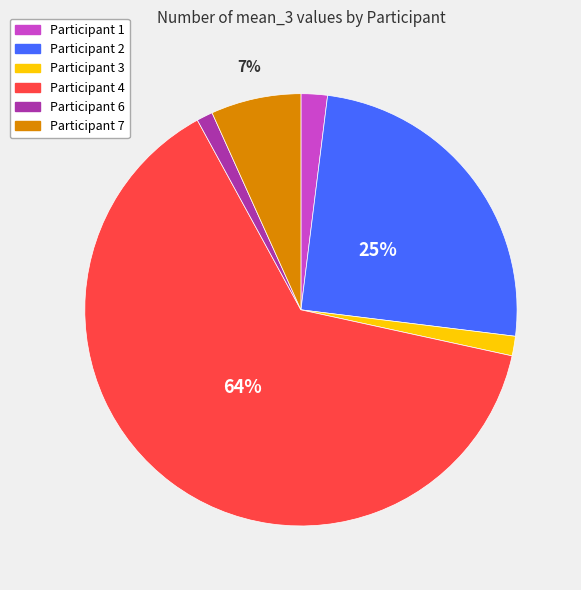

To the nearest percent, what is the average slice percentage?

17%